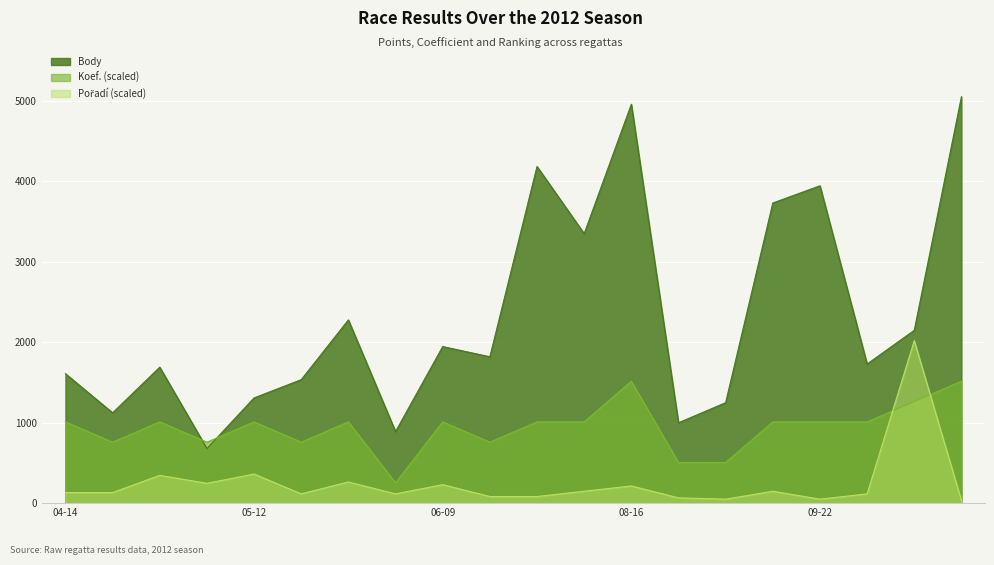

At which category does the chart reach its peak across all series?

2012-11-03